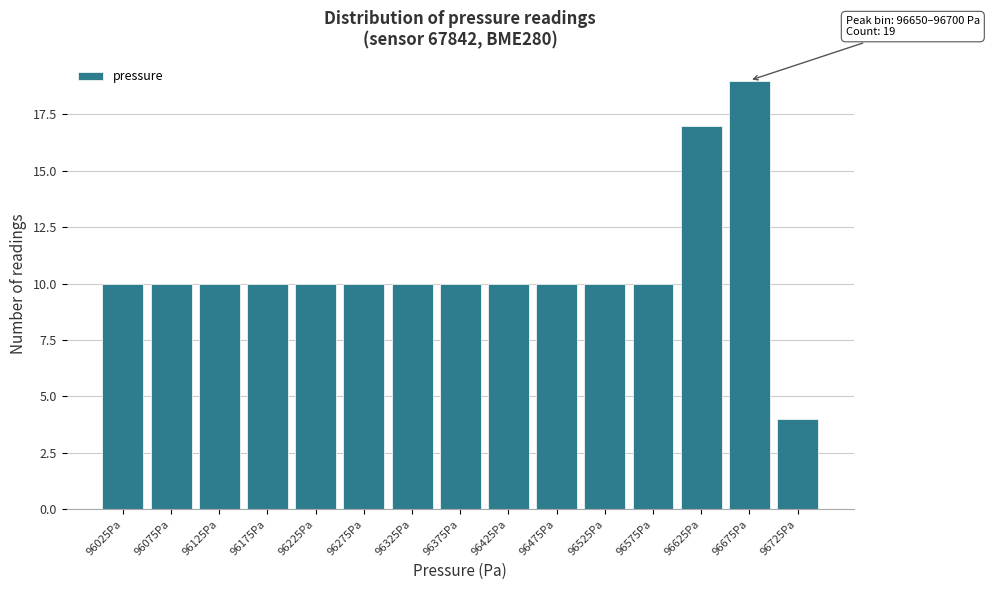

Which range on the x-axis has the tallest bar?

96650 to 96700